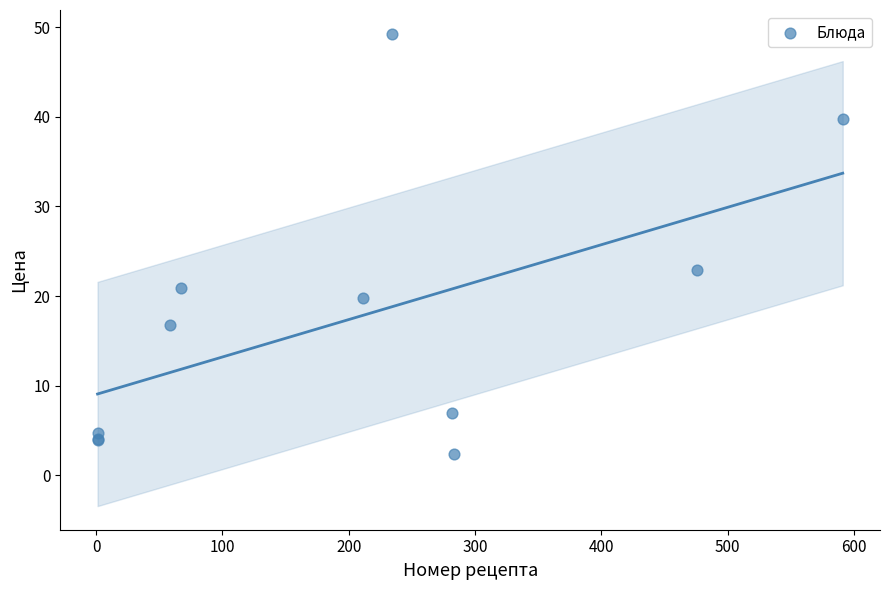

What Y value in the scatter plot is closest to 25?

22.9